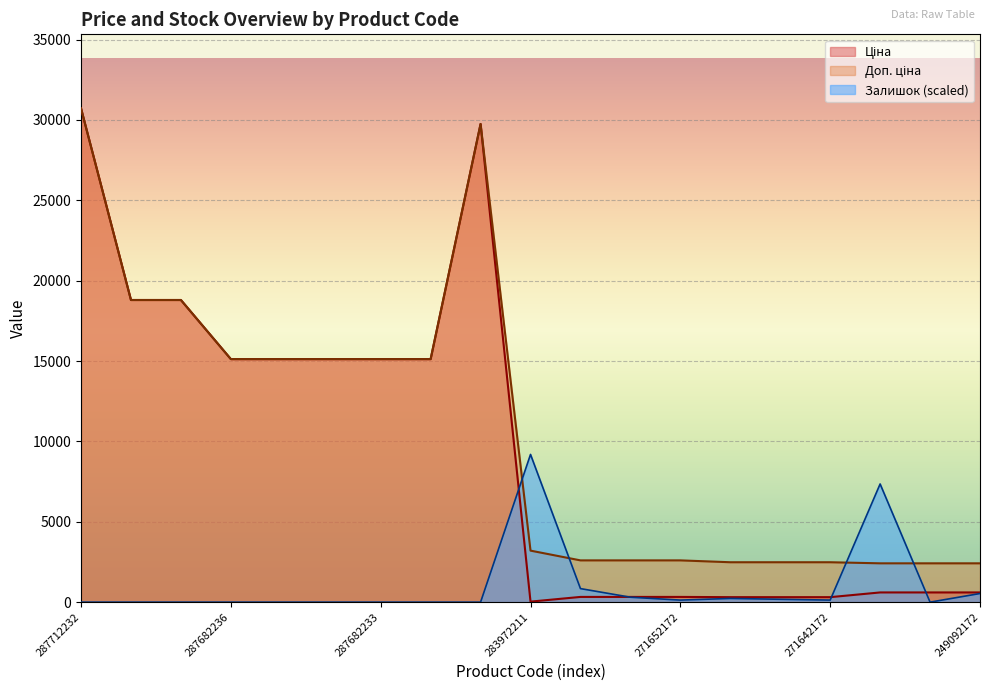

What is the maximum value shown in the chart?

30717.1